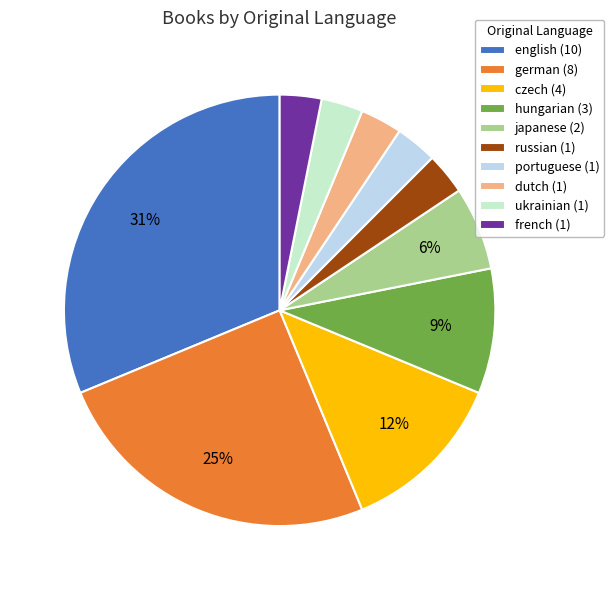

Is the sum of german (8) and french (1) greater than half?

No